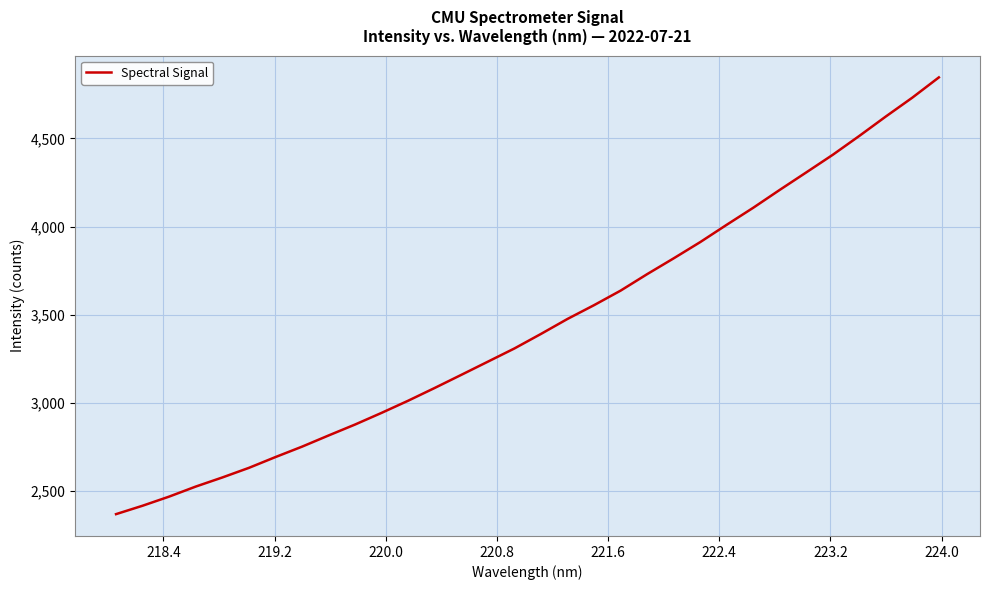

What is the greatest value displayed?

4845.3